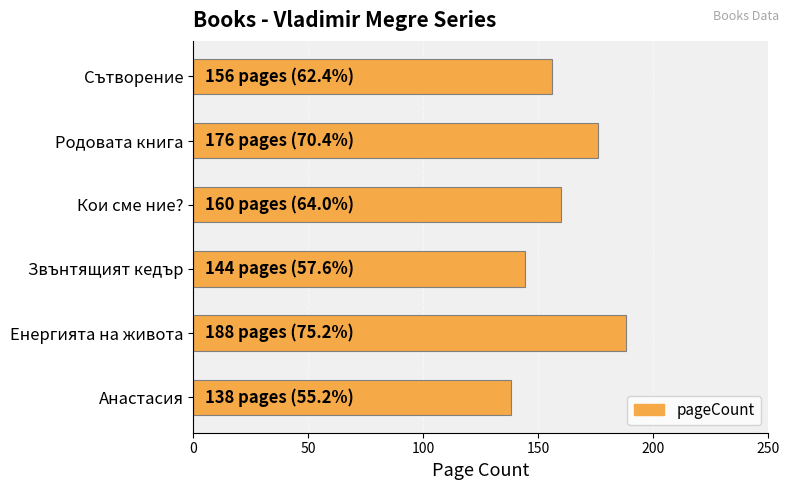

Reading bottom to top, what are all the values shown in this chart?

138	188	144	160	176	156